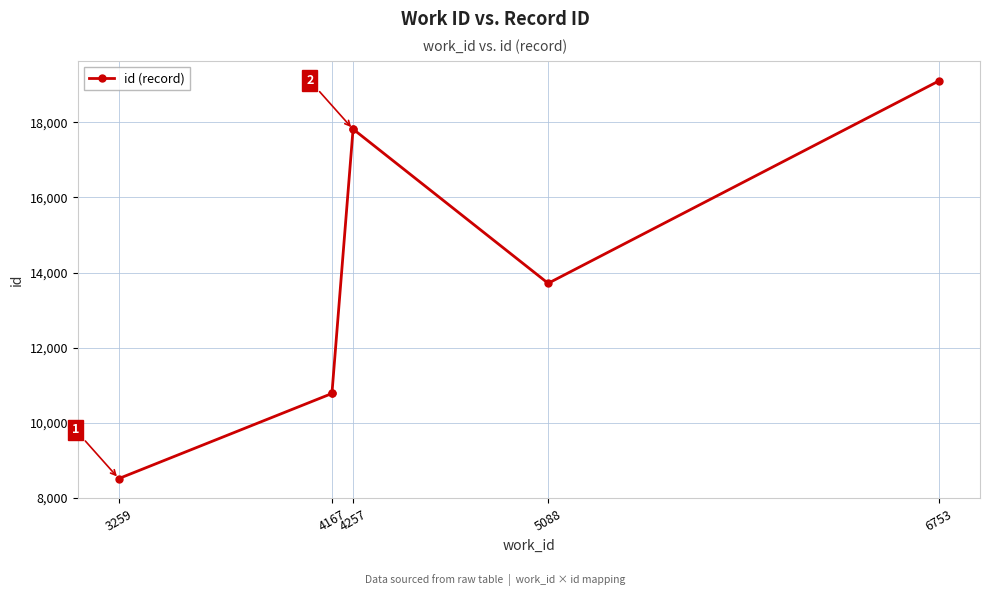

How many values are below 13715?

3